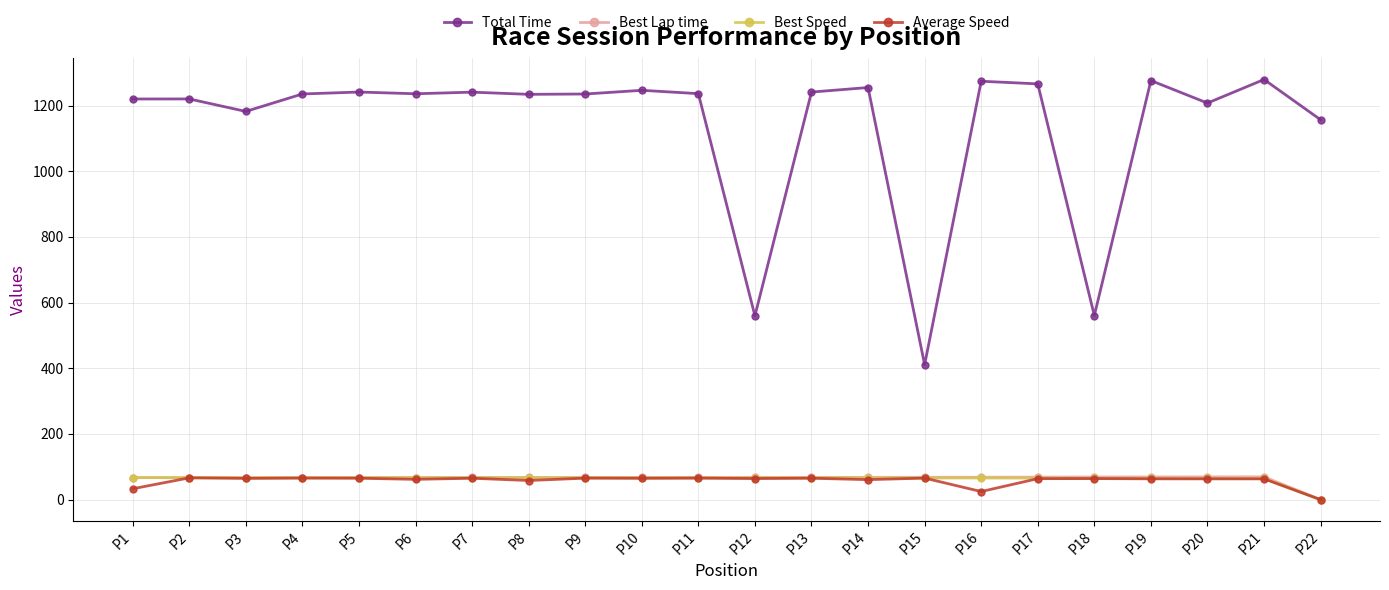

True or false: Total Time and Best Speed cross at least once.

False